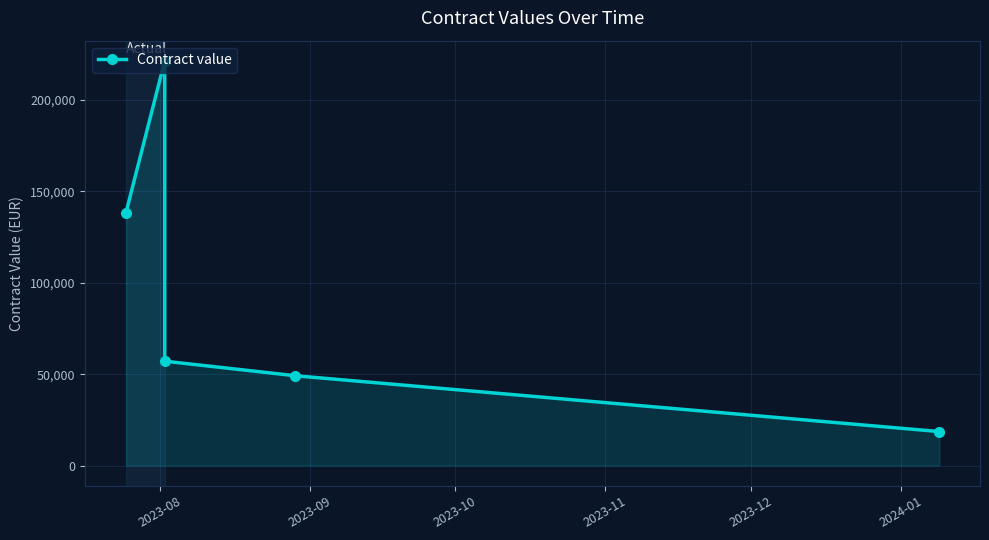

What is the minimum value shown in the chart?

18600